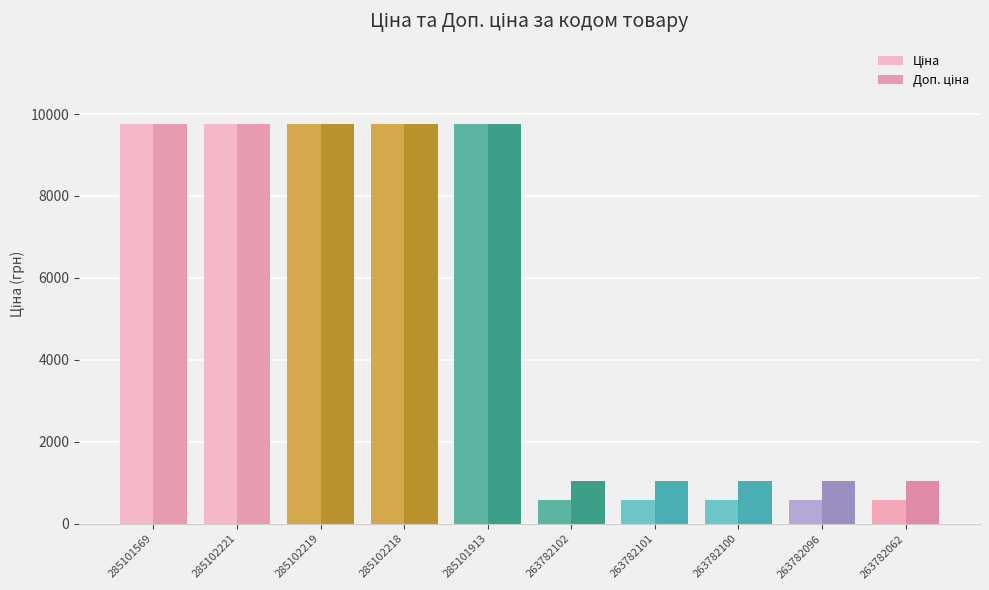

How many distinct data groups are displayed?

2